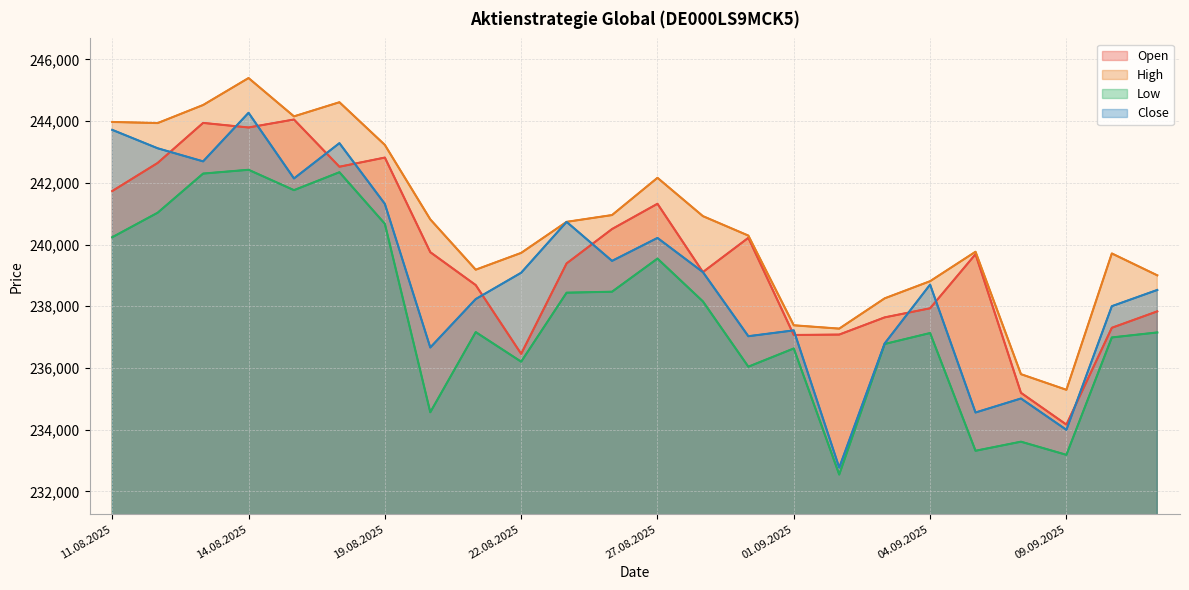

Between 16 and 21, which series saw the biggest shift?

Open